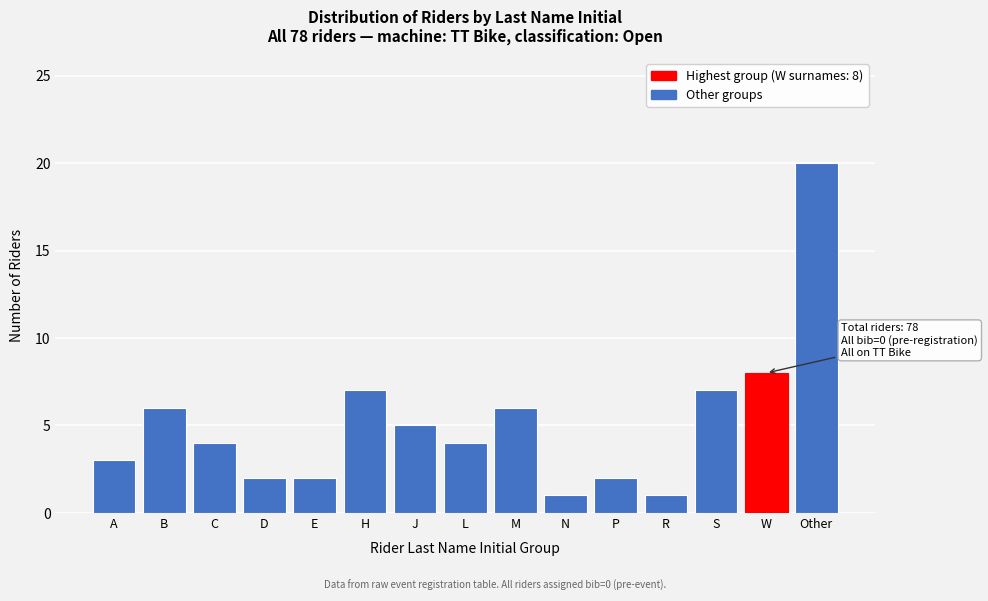

Reading left to right, extract all data points from this chart.

3	6	4	2	2	7	5	4	6	1	2	1	7	8	20